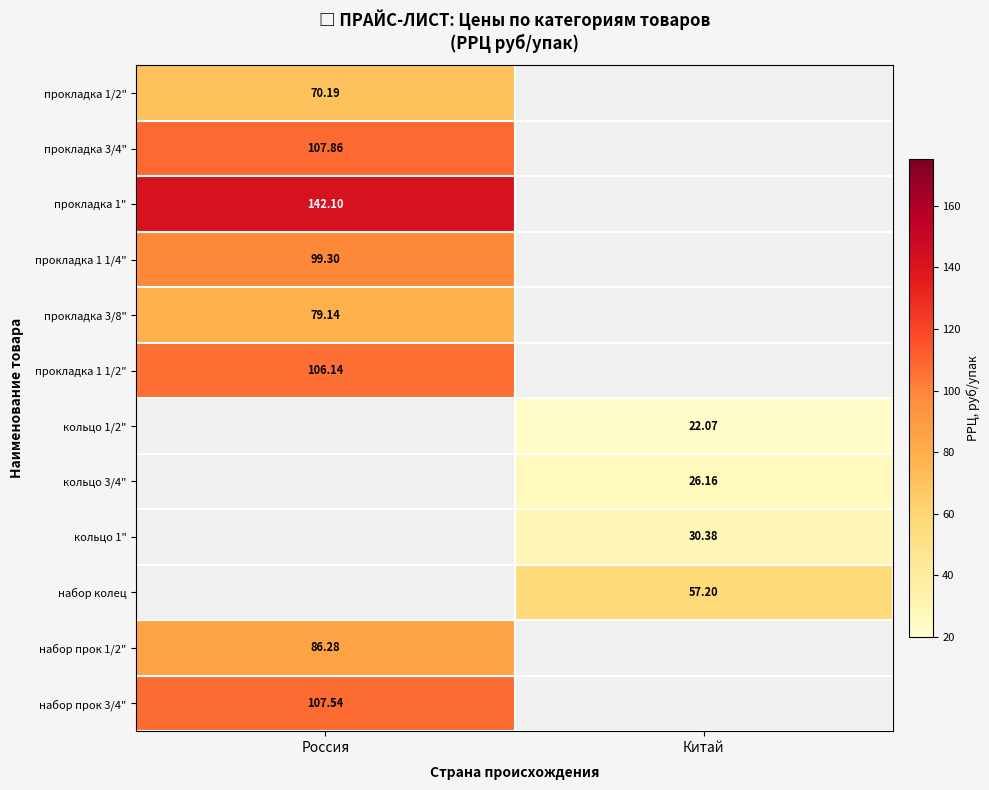

At which label is прокладка 3/4" closest to 107?

Россия